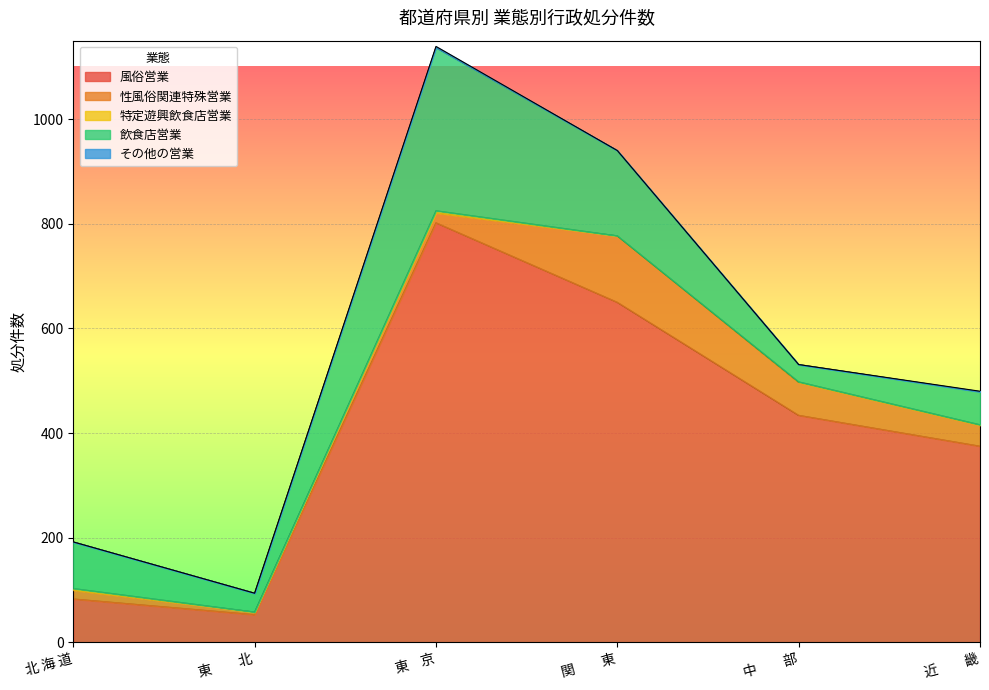

Between 関　　東 and 中　　部, which is larger?

関　　東